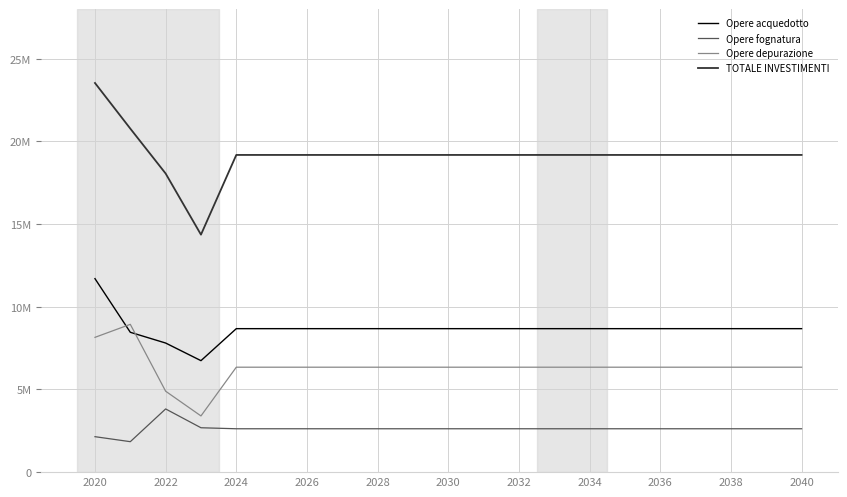

At how many categories does at least one series exceed 12956144?

21